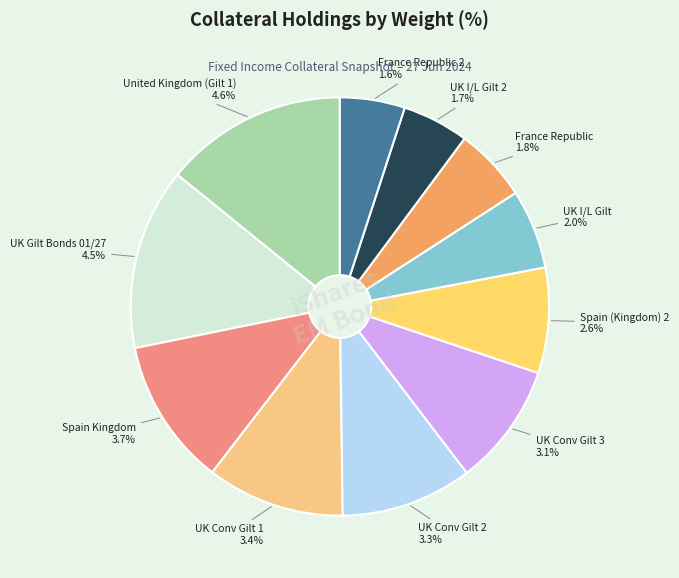

Rank the categories by value from highest to lowest.

United Kingdom (Gilt 1), UK Gilt Bonds 01/27, Spain Kingdom, UK Conv Gilt 1, UK Conv Gilt 2, UK Conv Gilt 3, Spain (Kingdom) 2, UK I/L Gilt, France Republic, UK I/L Gilt 2, France Republic 2